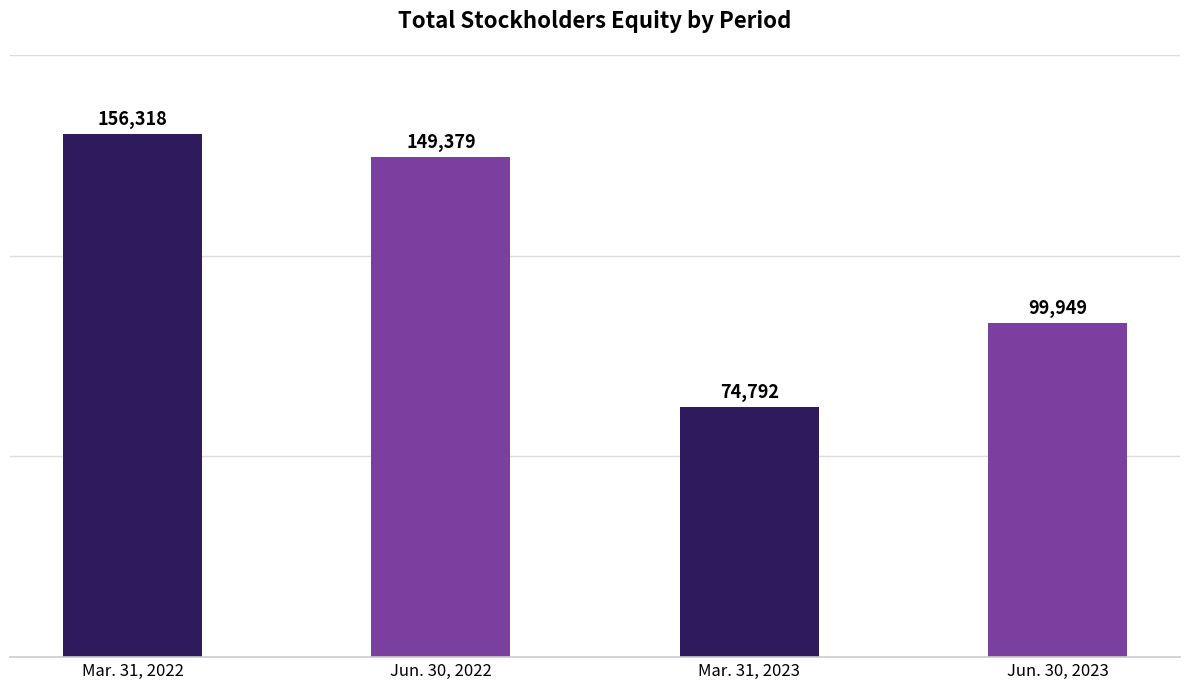

What is the value of the 4th bar from the left?

99949